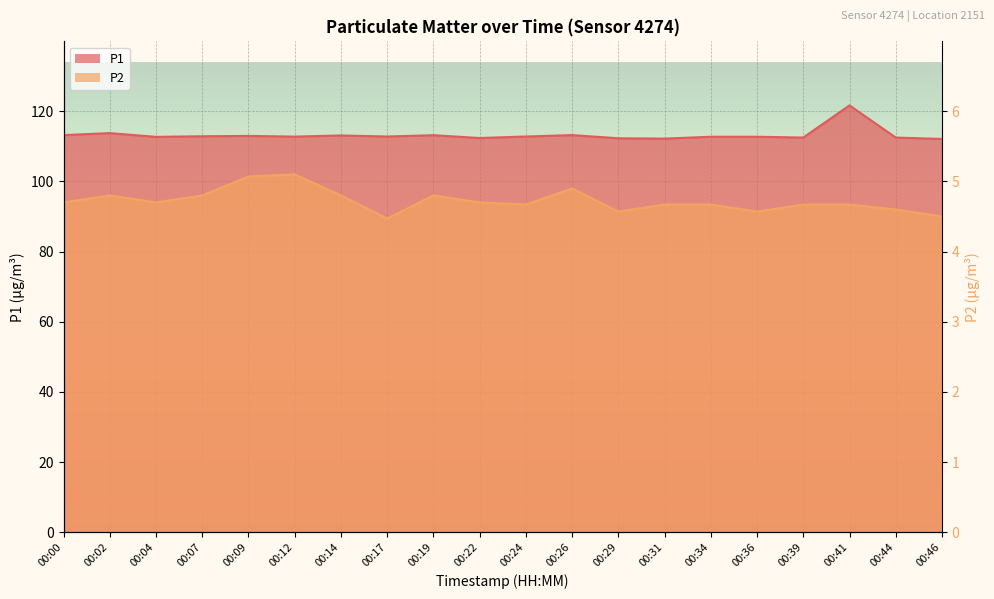

True or false: P2 and P1 intersect in this chart.

False